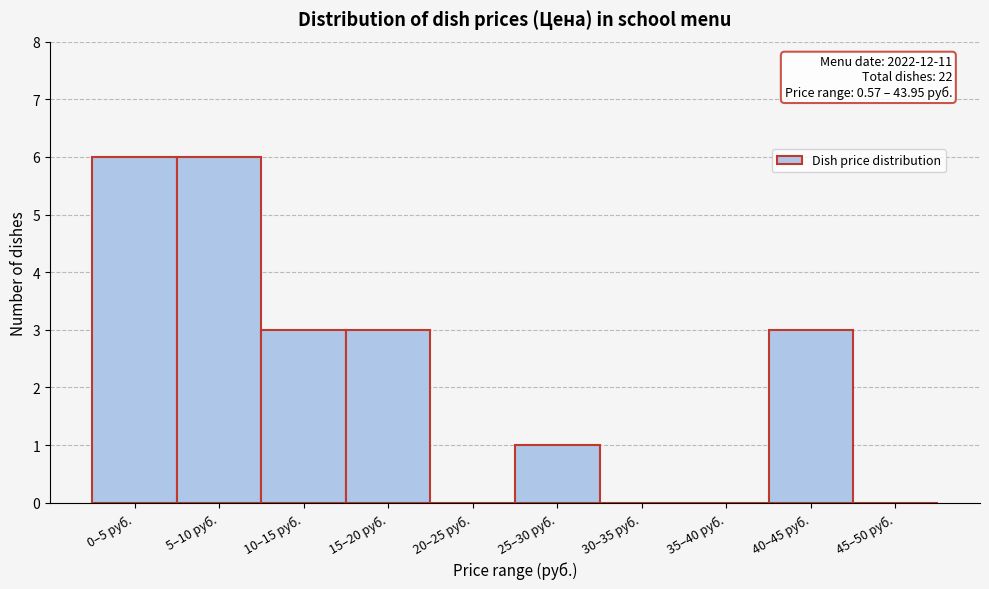

Reading left to right, what are all the values shown in this chart?

0–5 руб.=6	5–10 руб.=6	10–15 руб.=3	15–20 руб.=3	20–25 руб.=0	25–30 руб.=1	30–35 руб.=0	35–40 руб.=0	40–45 руб.=3	45–50 руб.=0